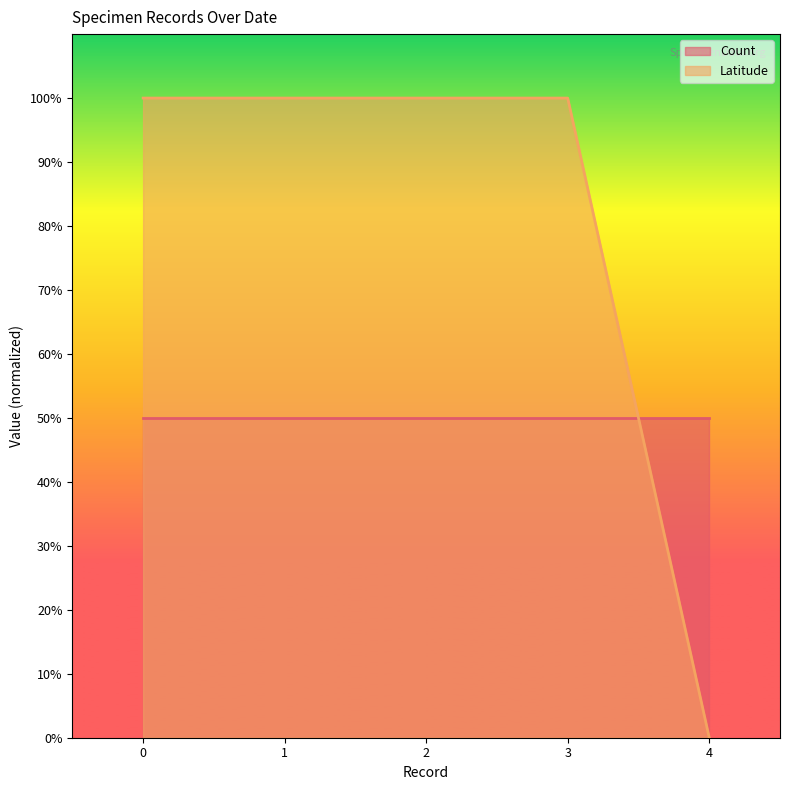

What are all the series names shown in the legend?

Count, Latitude